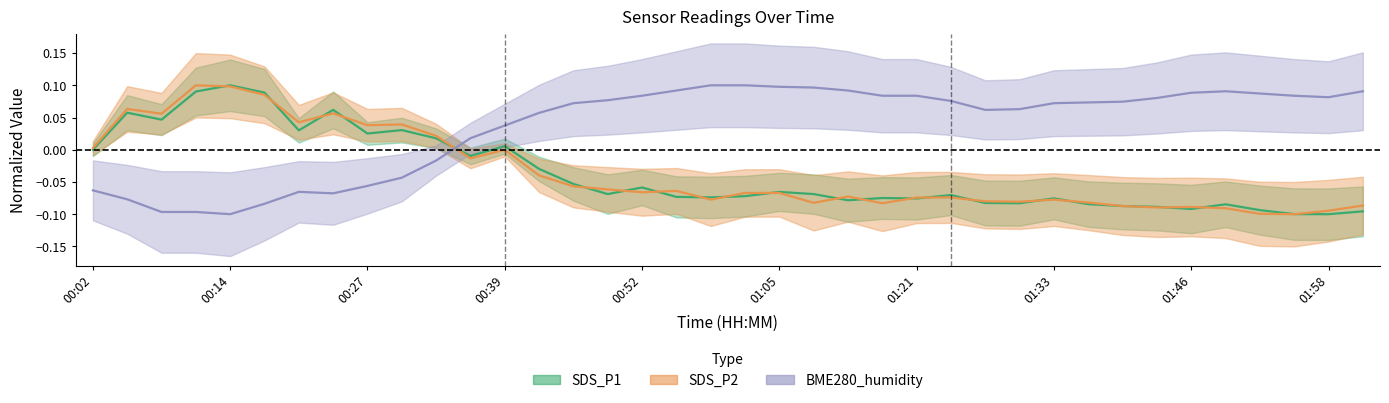

Where is the first local maximum for SDS_P2?

00:05